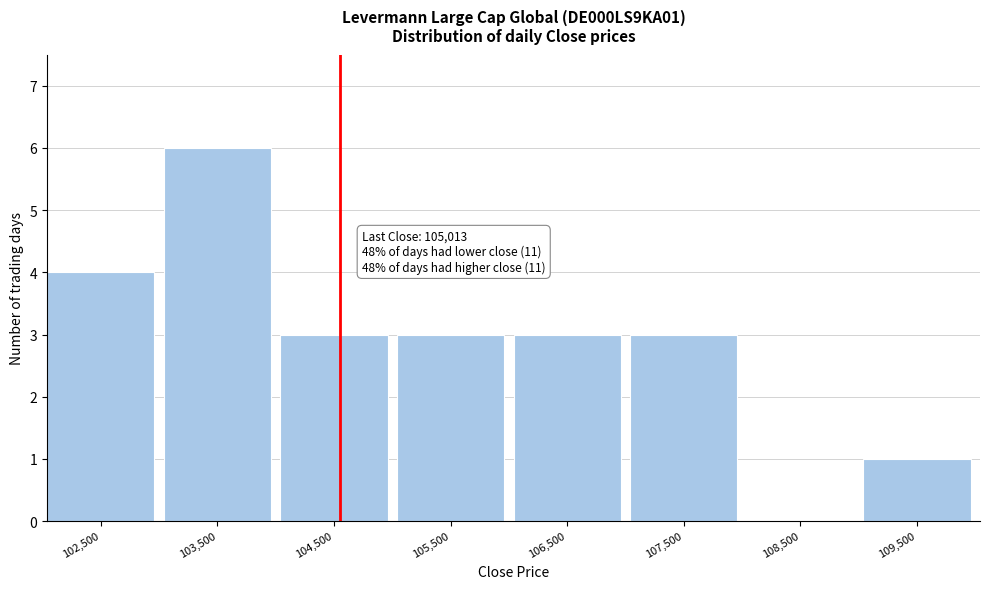

Reading left to right, what are all the values shown in this chart?

102,500=4	103,500=6	104,500=3	105,500=3	106,500=3	107,500=3	108,500=0	109,500=1